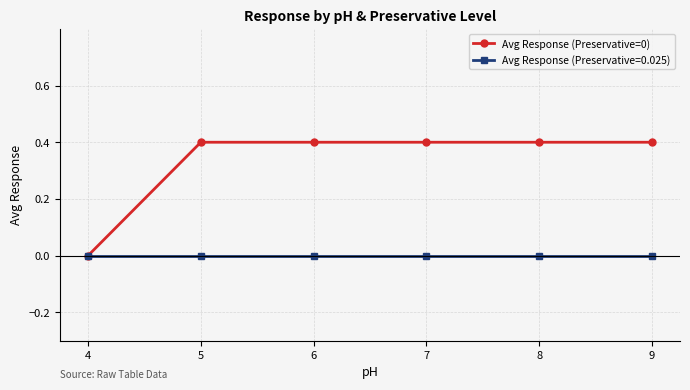

Reading right to left, list all the values displayed in this chart.

Avg Response (Preservative=0): 0.4	0.4	0.4	0.4	0.4	0.0
Avg Response (Preservative=0.025): 0.0	0.0	0.0	0.0	0.0	0.0